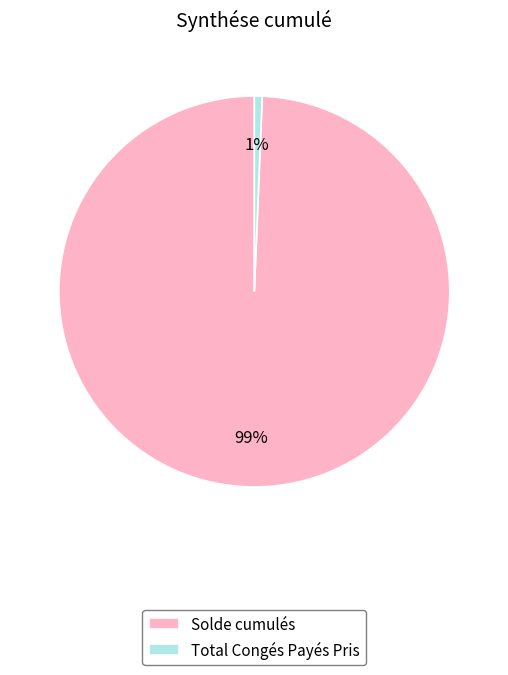

Combined, do Solde cumulés and Total Congés Payés Pris account for over 50%?

Yes